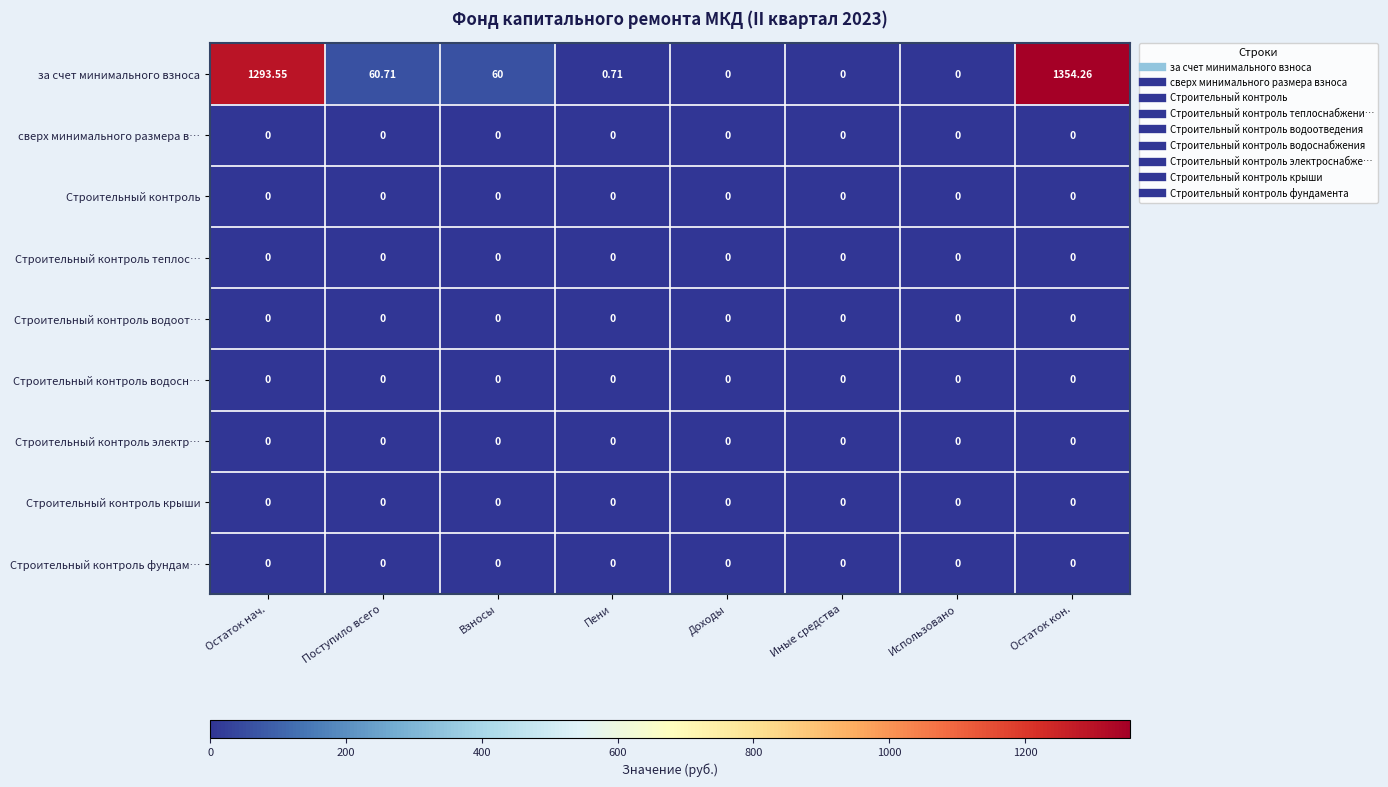

At which category is the sum across all series the highest?

Остаток кон.